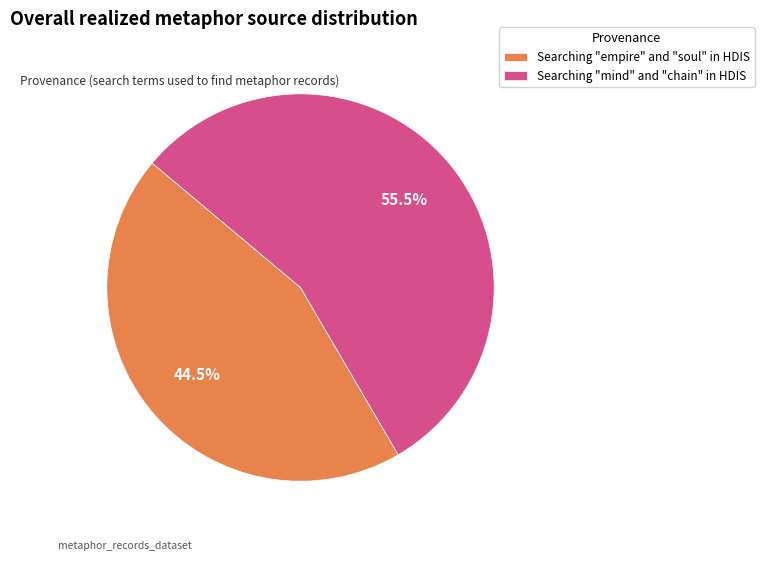

The Searching "empire" and "soul" in HDIS slice represents 56% of the pie. True or false?

False